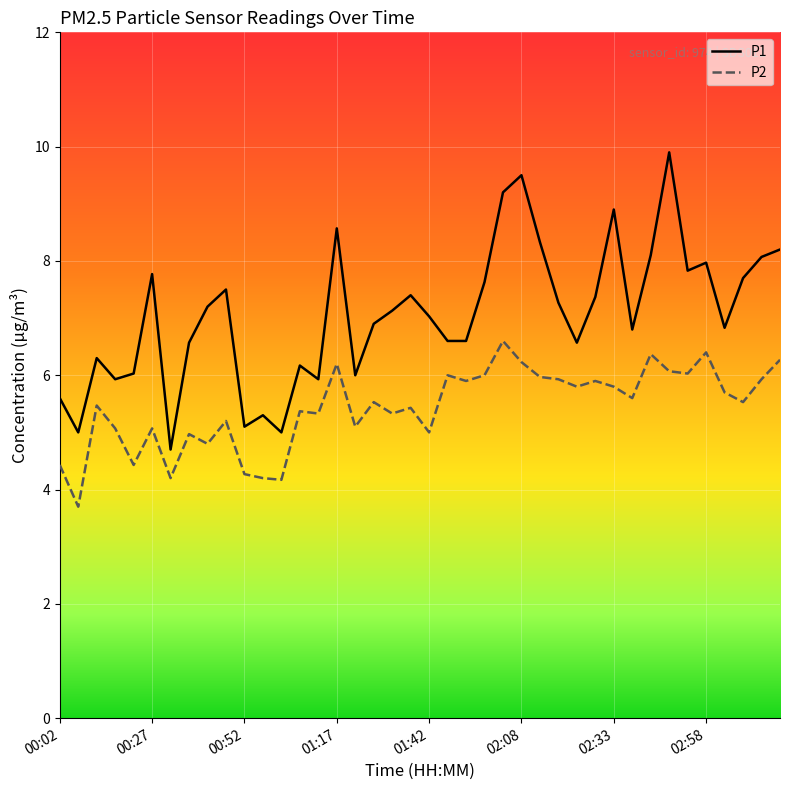

Rank the series by their average value, from lowest to highest.

P2, P1